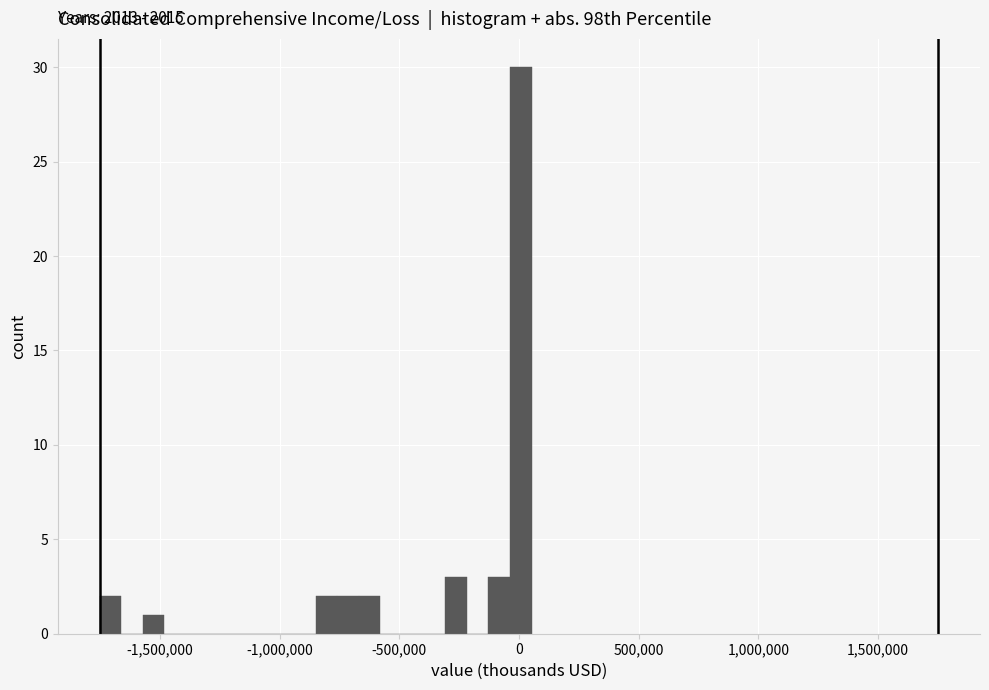

Read against the x-axis, roughly where is the centre of the tallest bar?

0